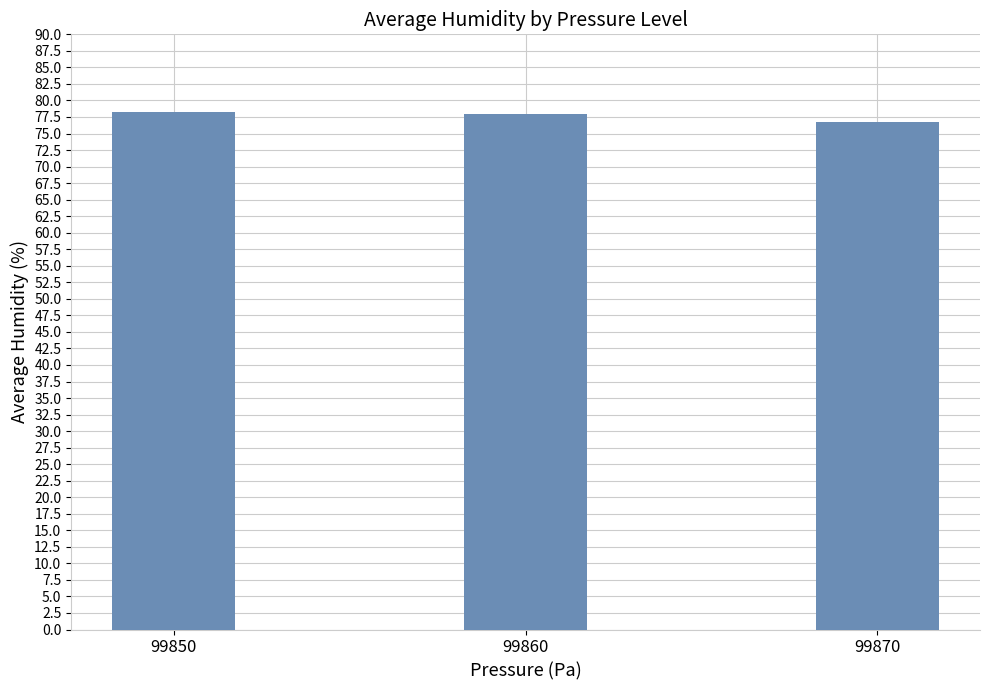

Read the value at 99860.

78.0